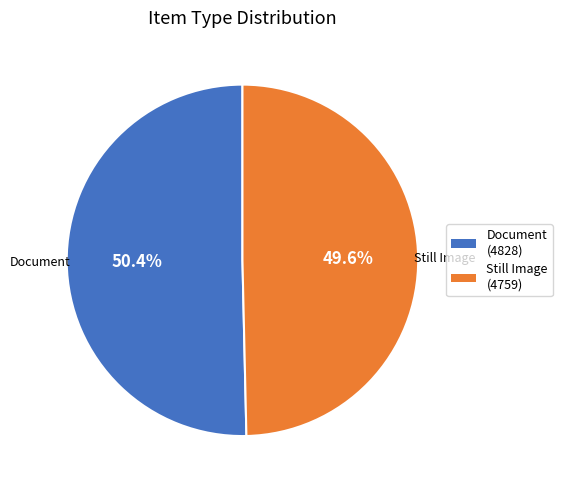

What percentage is the Still Image slice, to the nearest percent?

50%